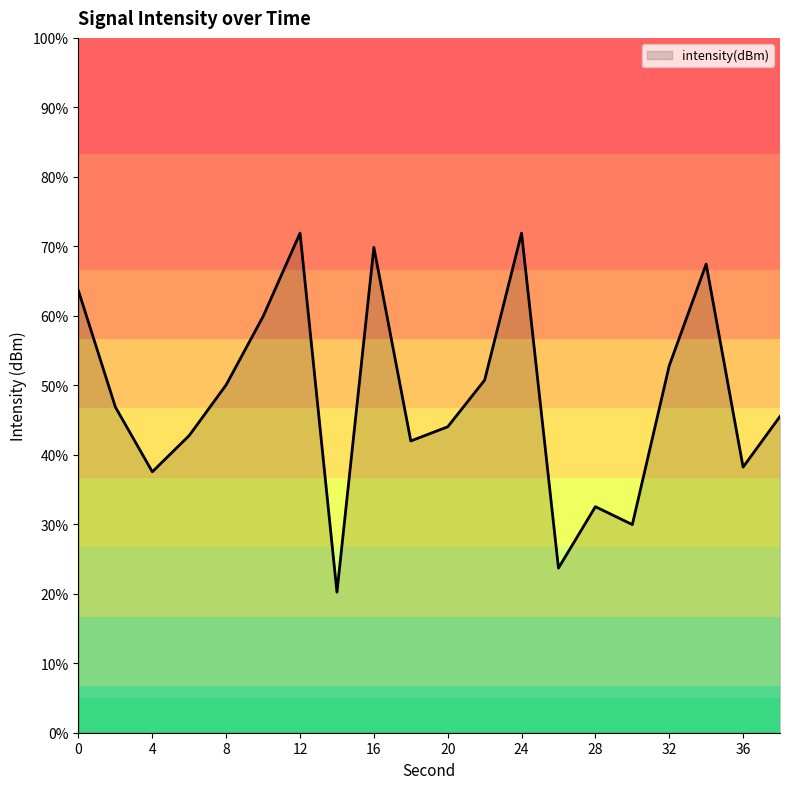

Does the chart display data point markers on the line(s)?

No